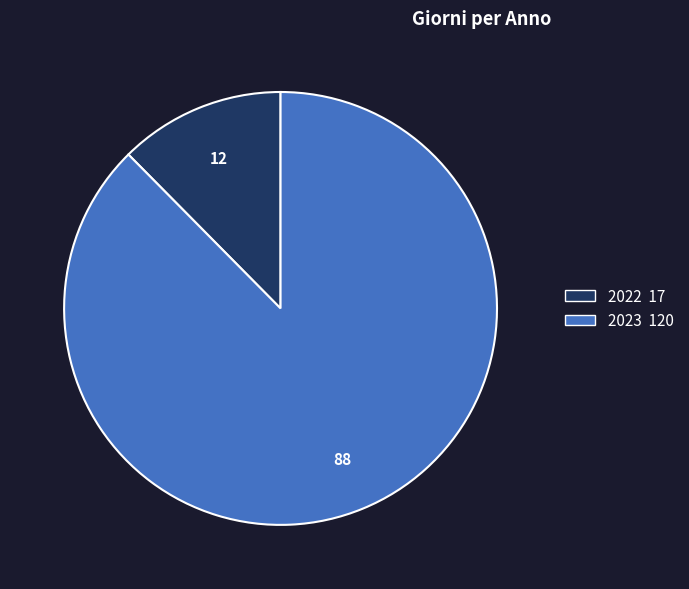

Rank the categories by value from lowest to highest.

2022, 2023